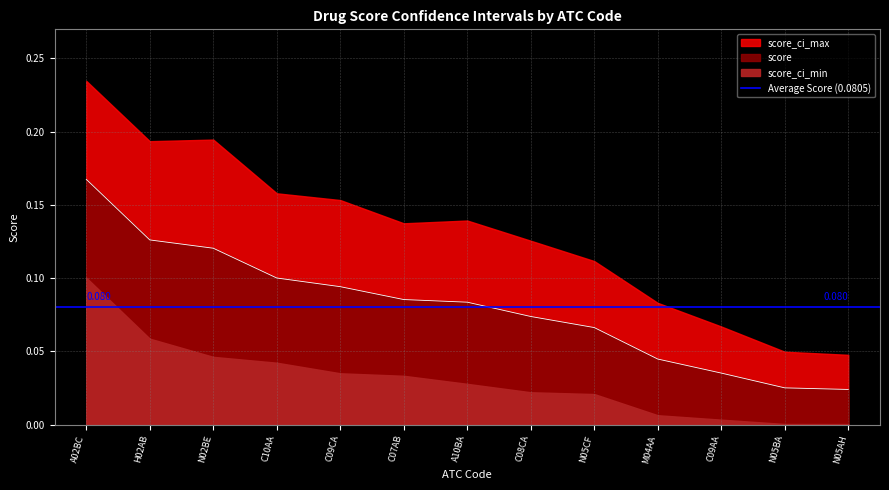

Reading right to left, extract all data points from this chart.

score: 0.0	0.0	0.0	0.0	0.1	0.1	0.1	0.1	0.1	0.1	0.1	0.1	0.2
score_ci_min: 0.0	0.0	0.0	0.0	0.0	0.0	0.0	0.0	0.0	0.0	0.0	0.1	0.1
score_ci_max: 0.0	0.0	0.1	0.1	0.1	0.1	0.1	0.1	0.2	0.2	0.2	0.2	0.2